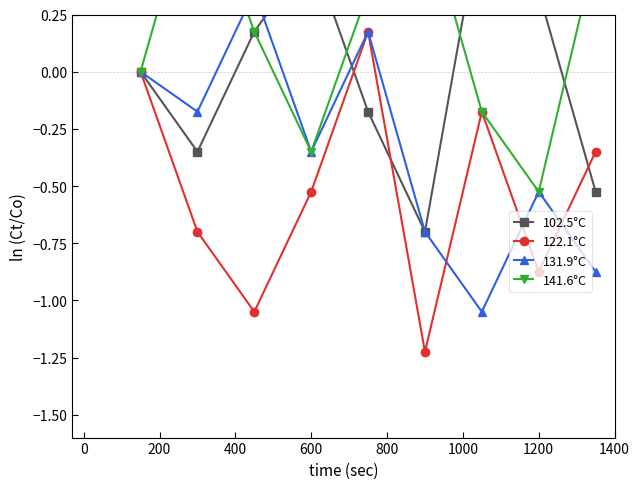

How many lines are shown in the chart?

4